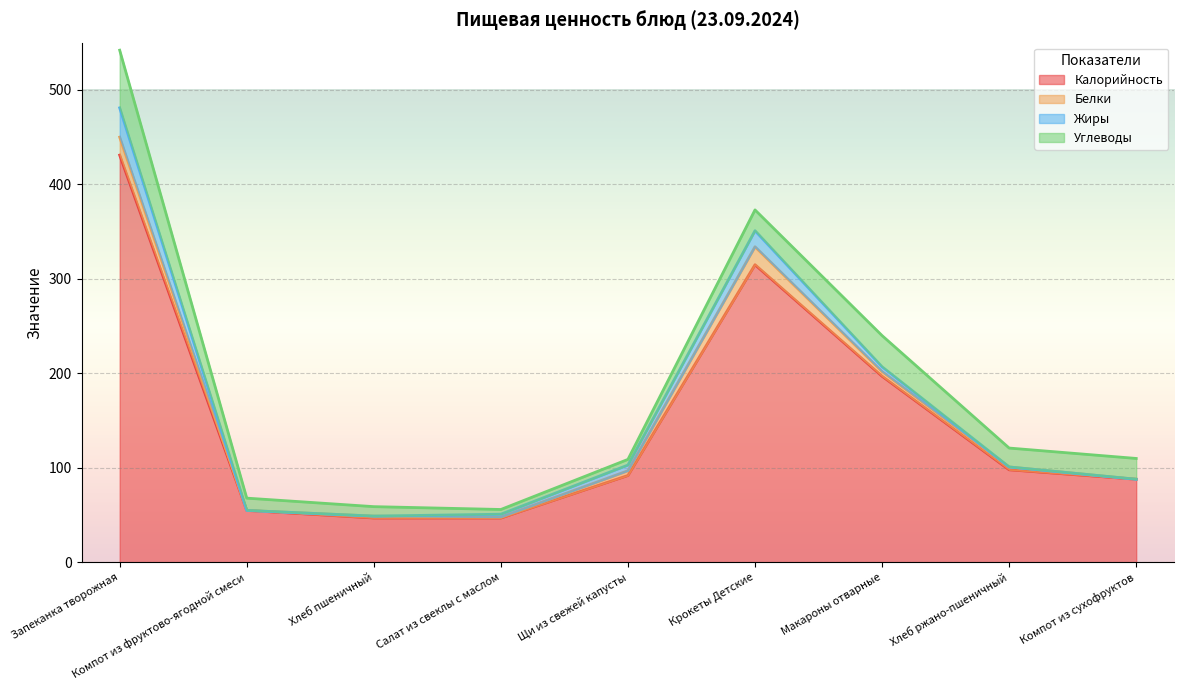

At which category is the sum across all series the highest?

Запеканка творожная